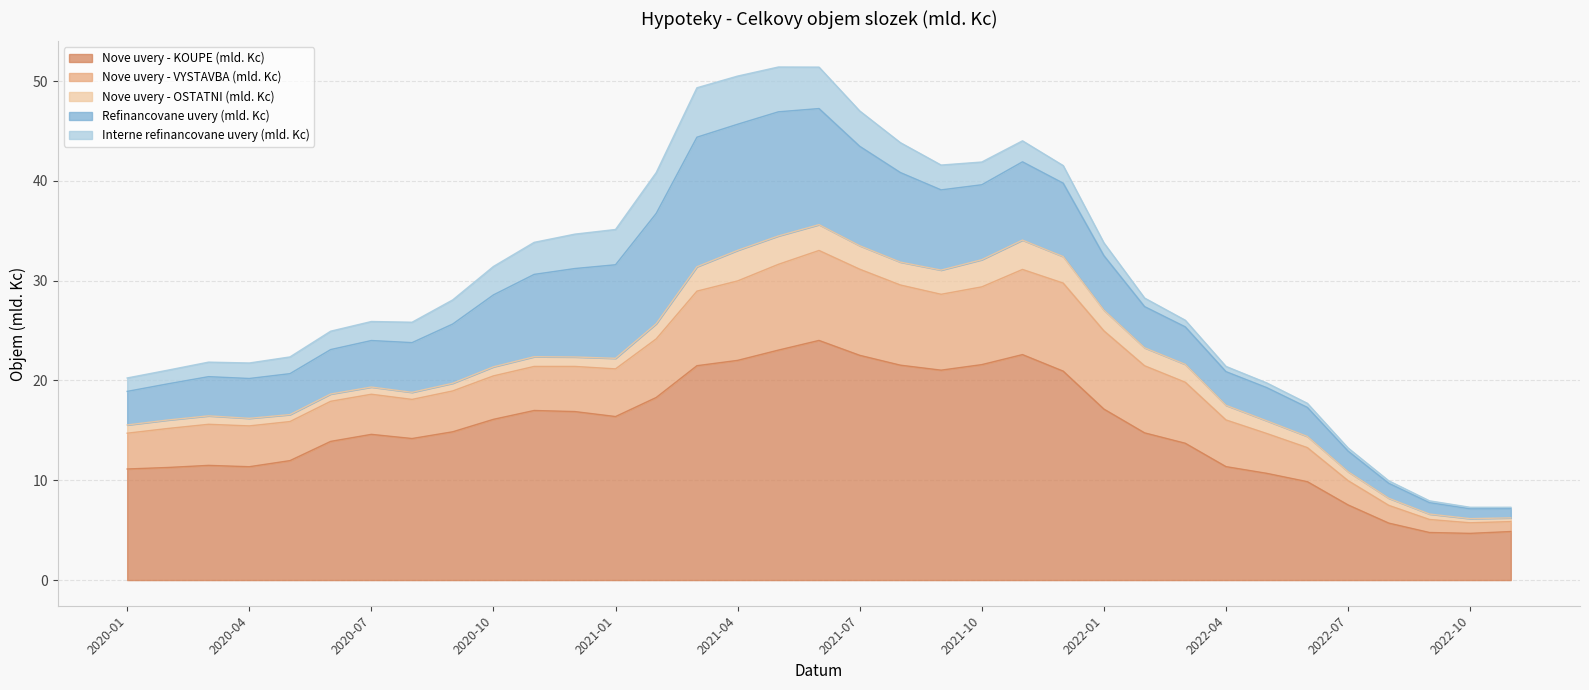

Between 2021-11 and 2021-04, which is larger?

2021-11